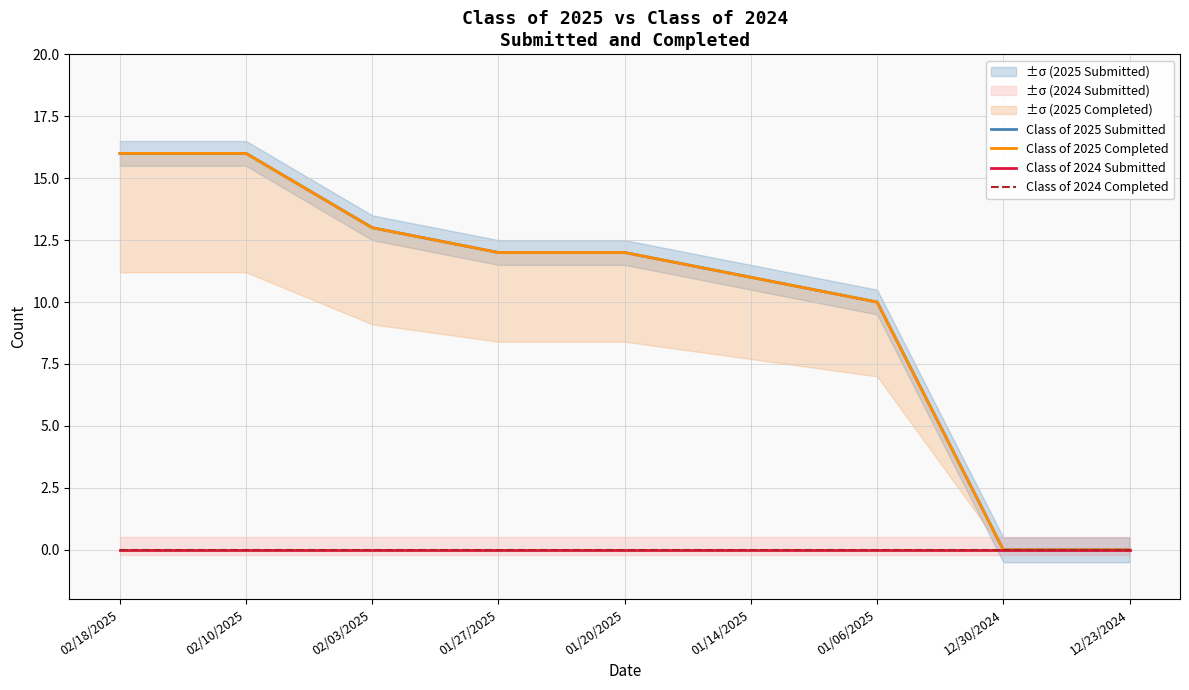

True or false: Class of 2025 Completed and Class of 2024 Submitted intersect in this chart.

False